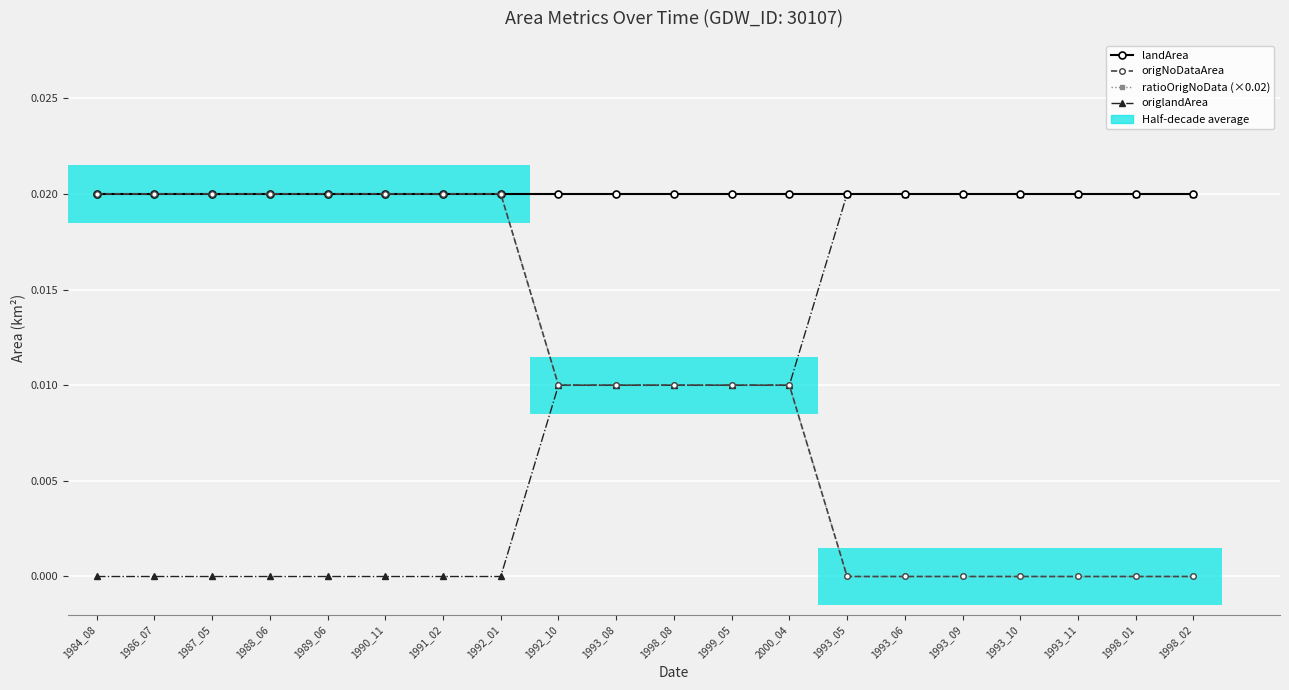

What is the label of the 1st bar from the right?

1998_02